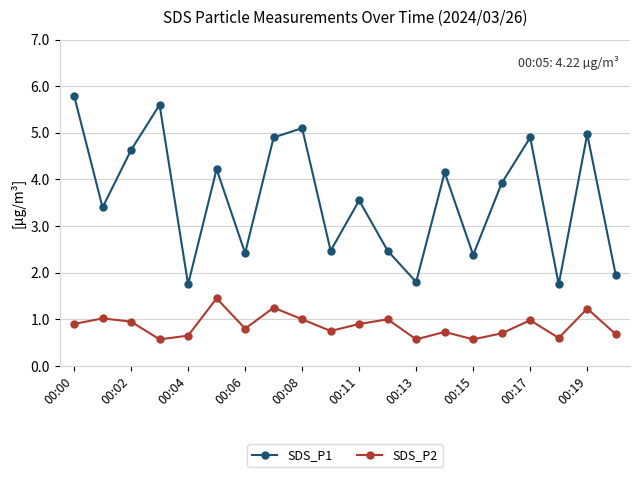

Which series has the largest total across all categories?

SDS_P1